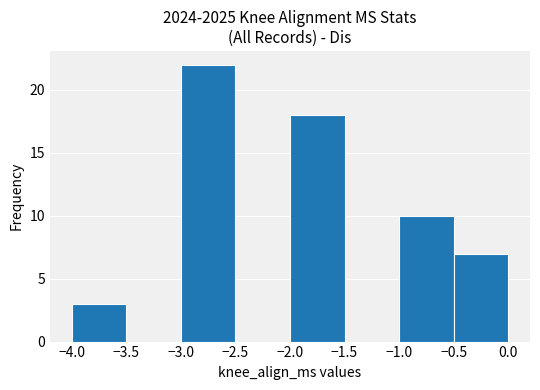

Reading left to right, list every bar in this chart as the range it spans on the x-axis followed by its height. The values are not printed on the chart, so give them approximately, as read against the axis.

-4.0 to -3.5: 3
-3.5 to -3.0: 0
-3.0 to -2.5: 22
-2.5 to -2.0: 0
-2.0 to -1.5: 18
-1.5 to -1.0: 0
-1.0 to -0.5: 10
-0.5 to 0.0: 7